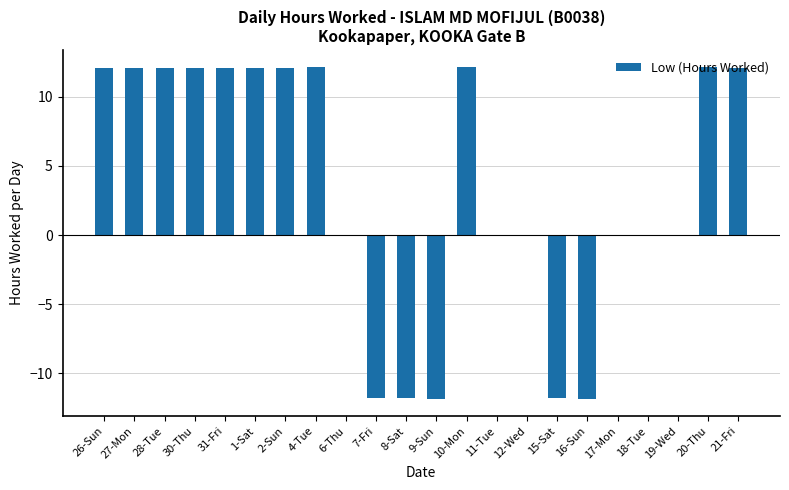

How many distinct data groups are displayed?

1